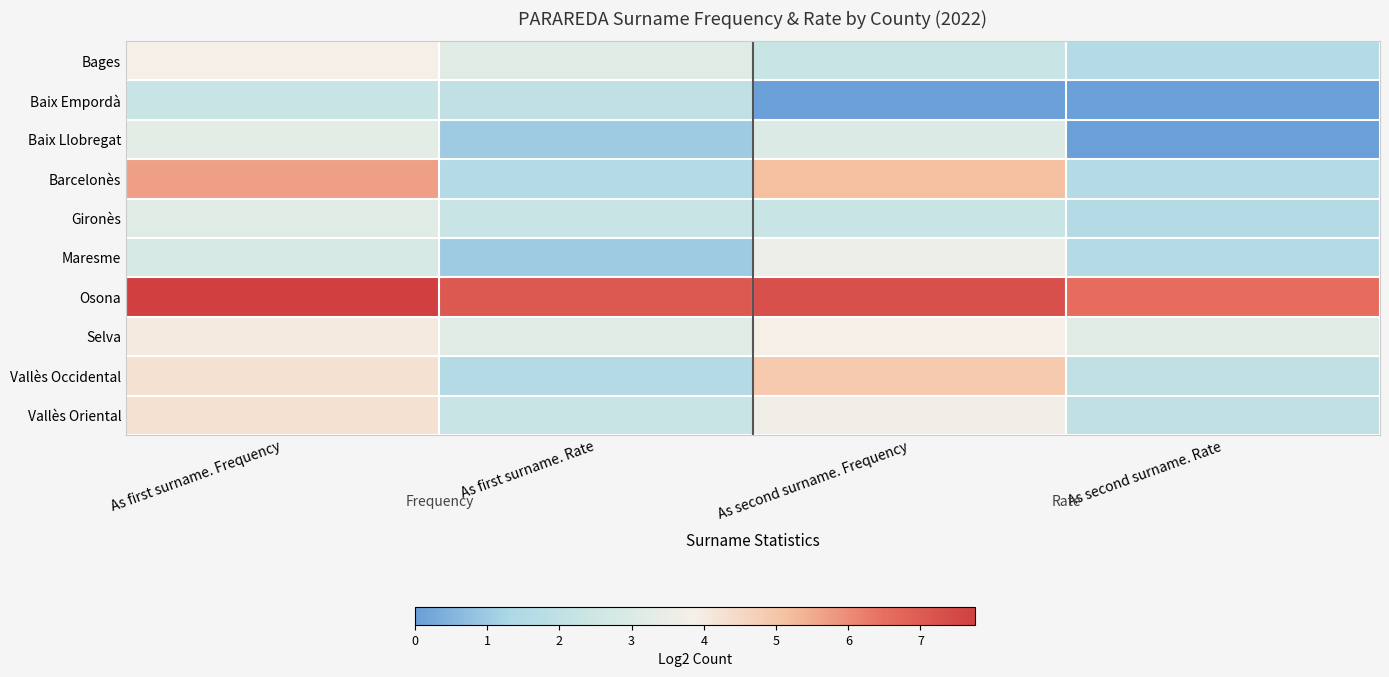

Reading left to right, what are all the values shown in this chart?

Bages: As first surname. Frequency=3.9	As first surname. Rate=3.2	As second surname. Frequency=2.3	As second surname. Rate=1.6
Baix Empordà: As first surname. Frequency=2.3	As first surname. Rate=2.0	As second surname. Frequency=0.0	As second surname. Rate=0.0
Baix Llobregat: As first surname. Frequency=3.3	As first surname. Rate=1.0	As second surname. Frequency=3.0	As second surname. Rate=0.0
Barcelonès: As first surname. Frequency=5.7	As first surname. Rate=1.6	As second surname. Frequency=5.2	As second surname. Rate=1.6
Gironès: As first surname. Frequency=3.2	As first surname. Rate=2.3	As second surname. Frequency=2.3	As second surname. Rate=1.6
Maresme: As first surname. Frequency=2.8	As first surname. Rate=1.0	As second surname. Frequency=3.6	As second surname. Rate=1.6
Osona: As first surname. Frequency=7.8	As first surname. Rate=7.0	As second surname. Frequency=7.3	As second surname. Rate=6.6
Selva: As first surname. Frequency=4.0	As first surname. Rate=3.2	As second surname. Frequency=3.9	As second surname. Rate=3.2
Vallès Occidental: As first surname. Frequency=4.2	As first surname. Rate=1.6	As second surname. Frequency=4.9	As second surname. Rate=2.0
Vallès Oriental: As first surname. Frequency=4.2	As first surname. Rate=2.3	As second surname. Frequency=3.7	As second surname. Rate=2.0